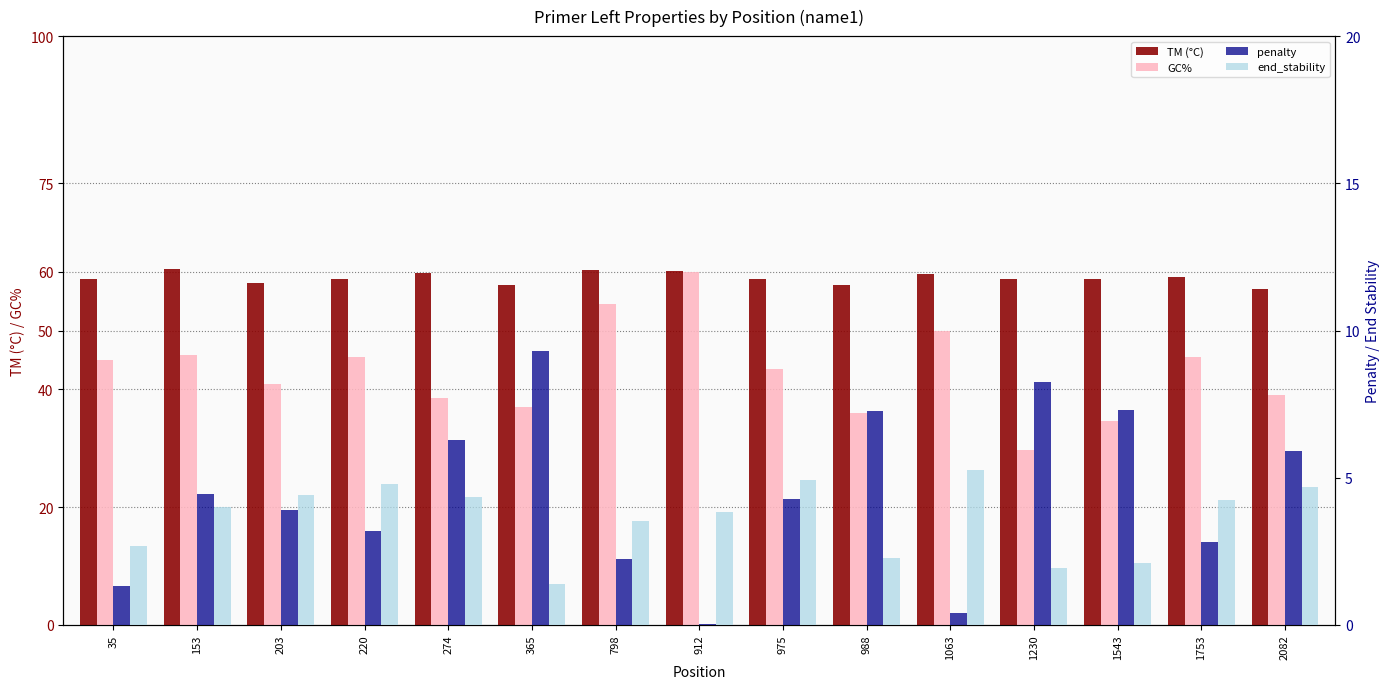

Which series has the largest range (max minus min)?

GC%